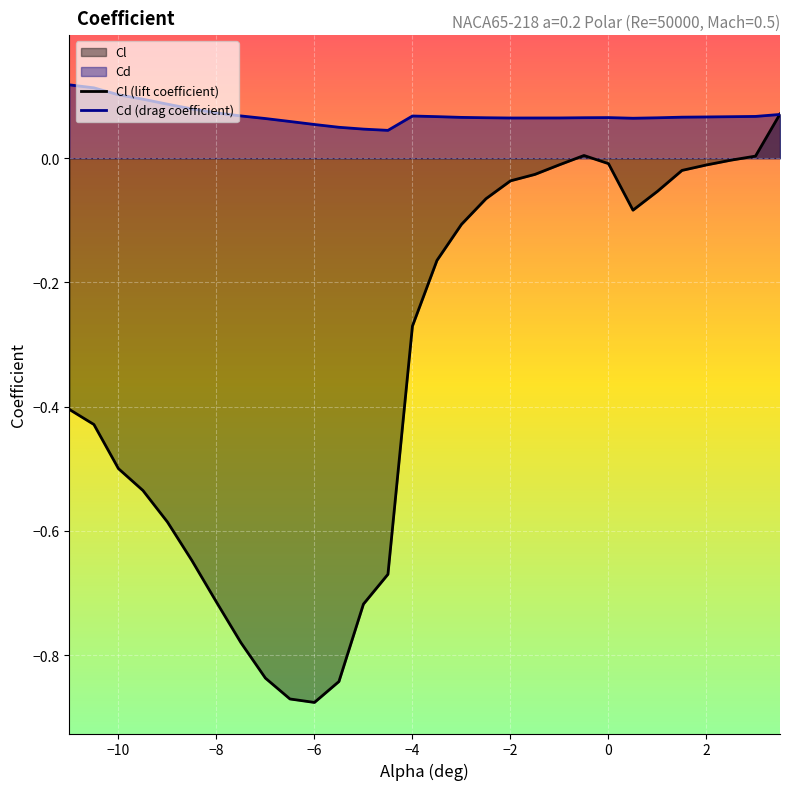

Is it true that Cl (lift coefficient) equals -0.4 at −4?

False